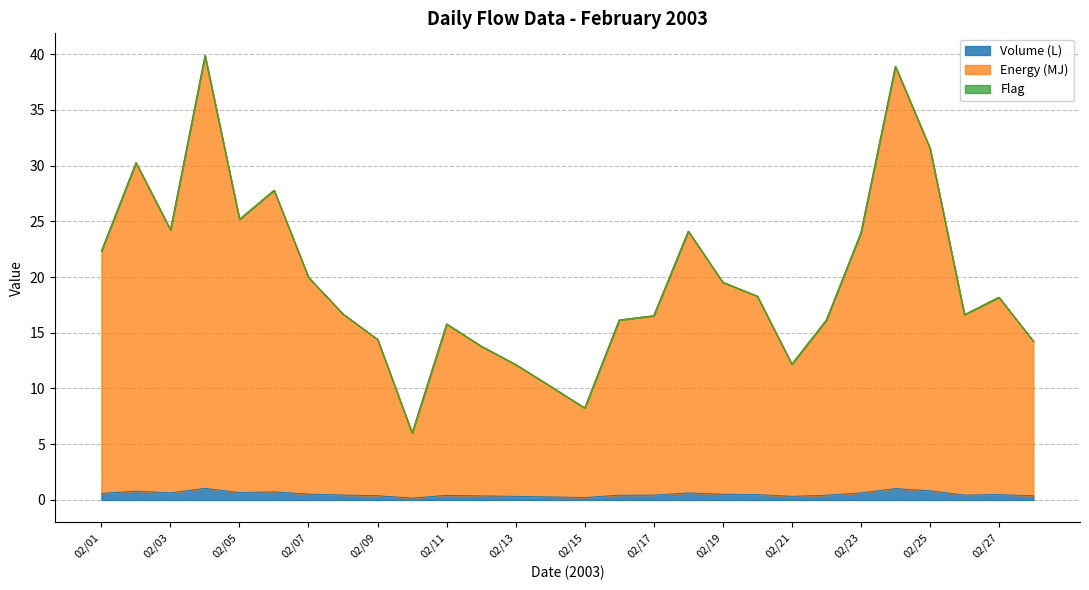

What is the minimum value shown in the chart?

0.2